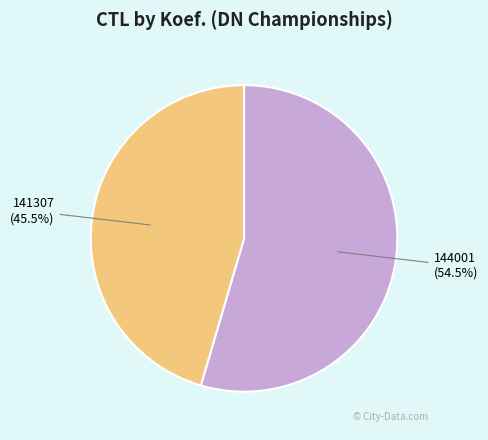

To the nearest percent, what is the combined percentage of 141307 and 144001?

100%